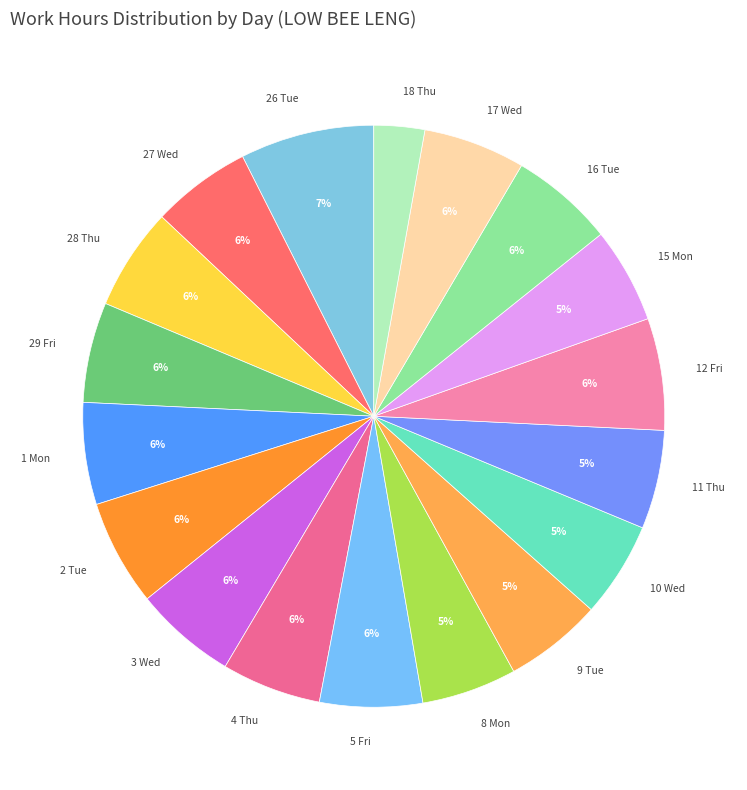

Approximately how many times larger is the value at 1 Mon compared to 18 Thu?

2.0